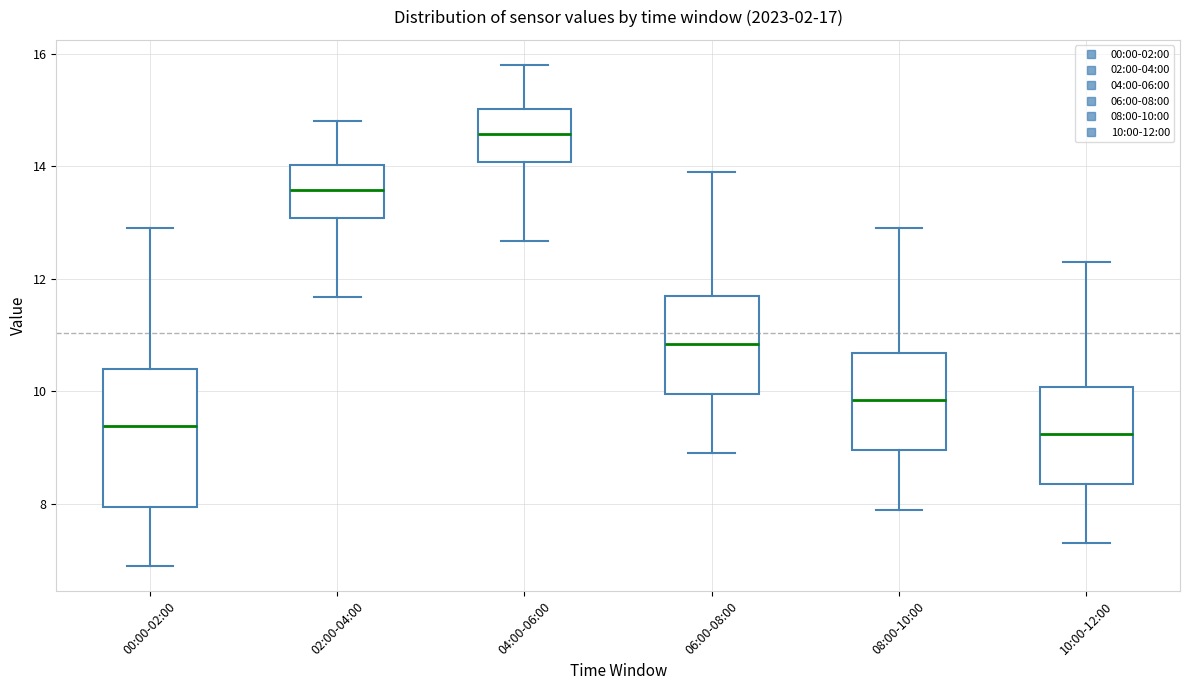

Which box is the tallest, from its lower edge to its upper edge?

00:00-02:00